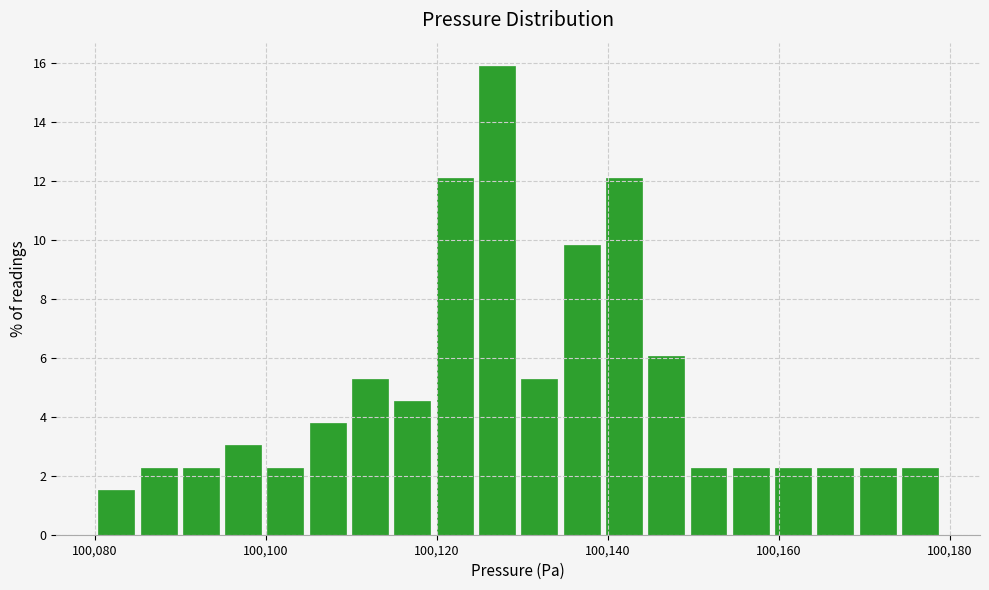

Read against the x-axis, roughly where is the centre of the tallest bar?

100128